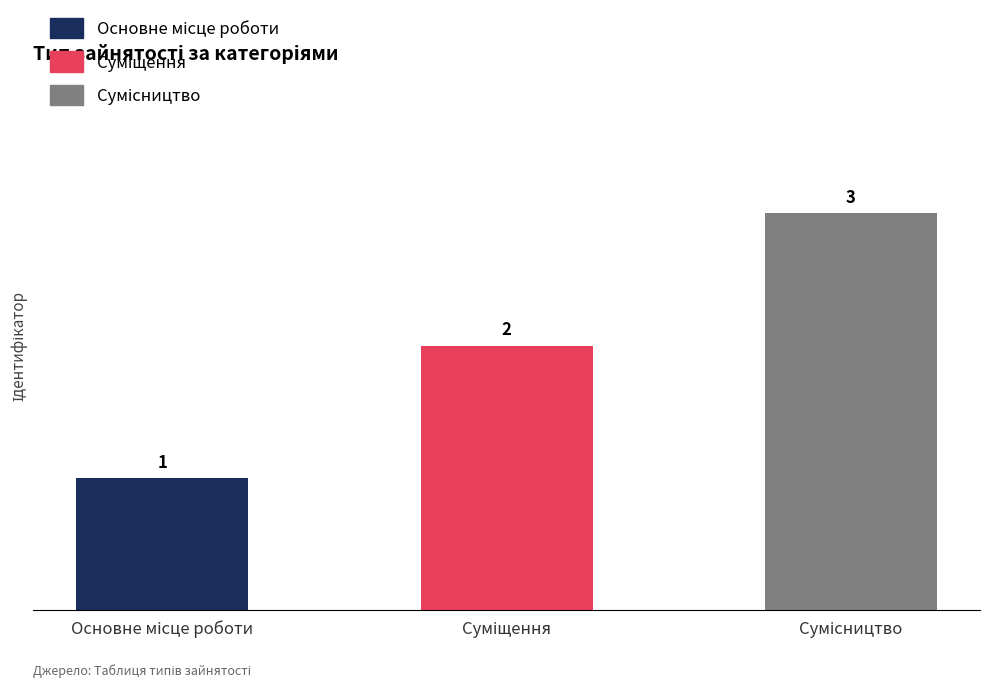

What is the value of the 3rd bar from the left?

3